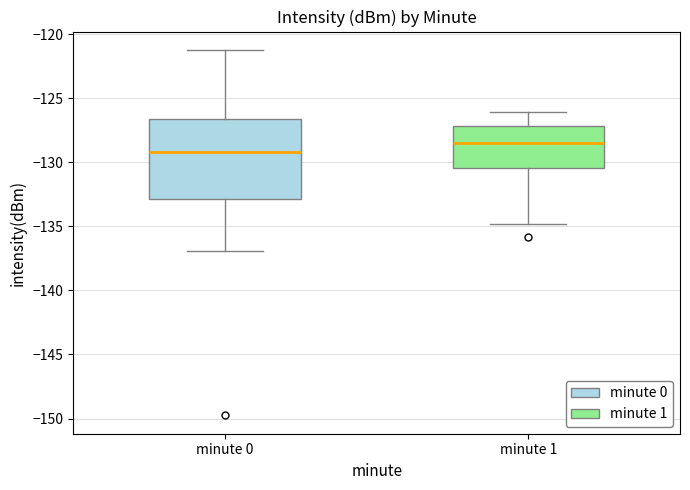

Reading left to right, read every box against the y-axis: the position of its median line, the range the box covers, and the ends of its whiskers. The values are not printed on the chart, so give them approximately, as read against the axis.

minute 0: median -129.0, box -133.0 to -126.5, whiskers -137.0 to -121.0
minute 1: median -128.5, box -130.5 to -127.0, whiskers -135.0 to -126.0